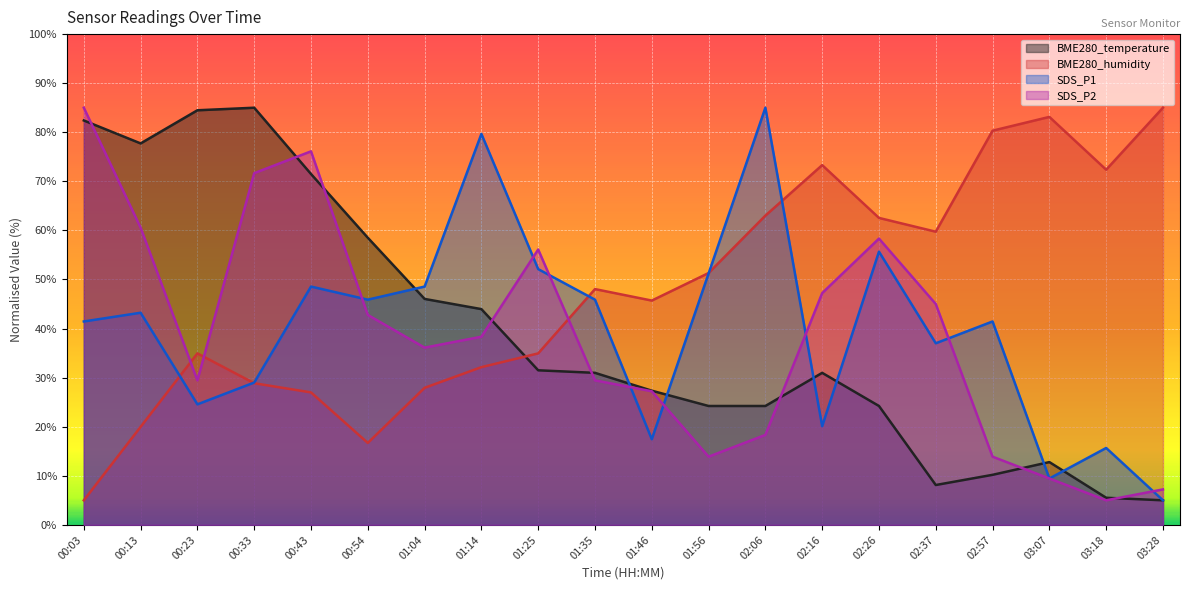

Reading left to right, what are all the values shown in this chart?

BME280_temperature: 82.4	77.7	84.5	85.0	71.5	58.5	46.0	44.0	31.5	31.0	27.3	24.2	24.2	31.0	24.2	8.1	10.2	12.8	5.5	5.0
BME280_humidity: 5.0	20.0	34.9	28.9	27.0	16.7	27.9	32.1	34.9	48.0	45.7	51.3	63.0	73.3	62.5	59.7	80.3	83.1	72.4	85.0
SDS_P1: 41.4	43.2	24.6	29.0	48.6	45.9	48.6	79.7	52.1	45.9	17.4	51.2	85.0	20.1	55.7	37.0	41.4	9.4	15.7	5.0
SDS_P2: 85.0	60.6	29.4	71.7	76.1	42.8	36.1	38.3	56.1	29.4	27.2	13.9	18.3	47.2	58.3	45.0	13.9	9.4	5.0	7.2